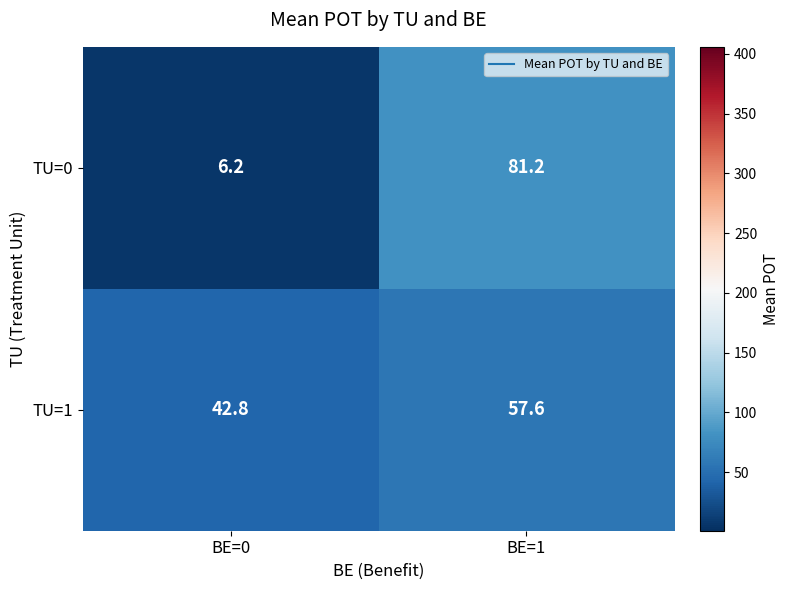

Reading left to right, extract all data points from this chart.

TU=0: 6.2	81.2
TU=1: 42.8	57.6